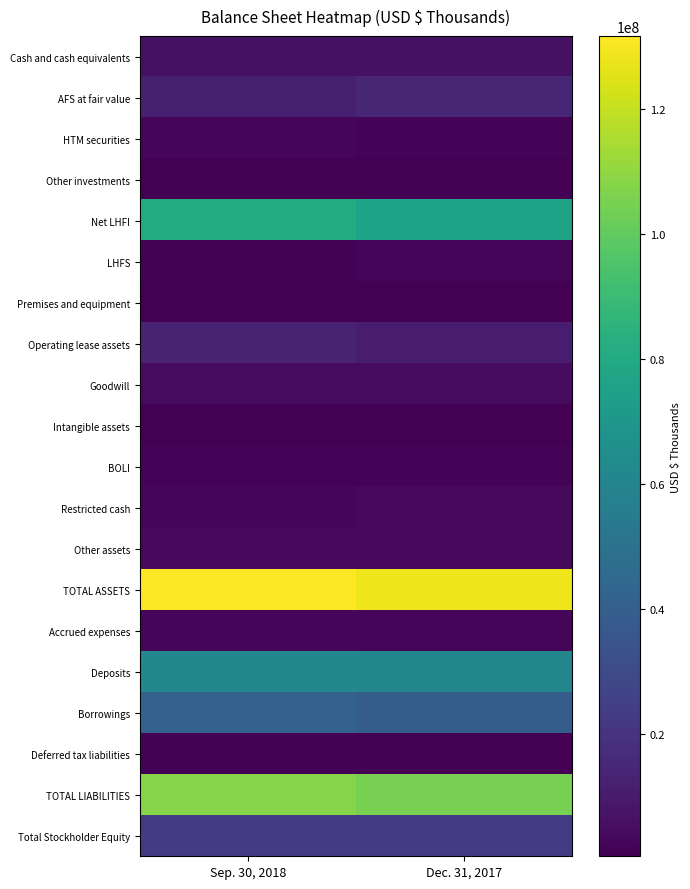

At Dec. 31, 2017, list the series in order from smallest to largest.

Intangible assets, Other investments, Premises and equipment, Deferred tax liabilities, BOLI, HTM securities, LHFS, Accrued expenses, Other assets, Restricted cash, Goodwill, Cash and cash equivalents, Operating lease assets, AFS at fair value, Total Stockholder Equity, Borrowings, Deposits, Net LHFI, TOTAL LIABILITIES, TOTAL ASSETS